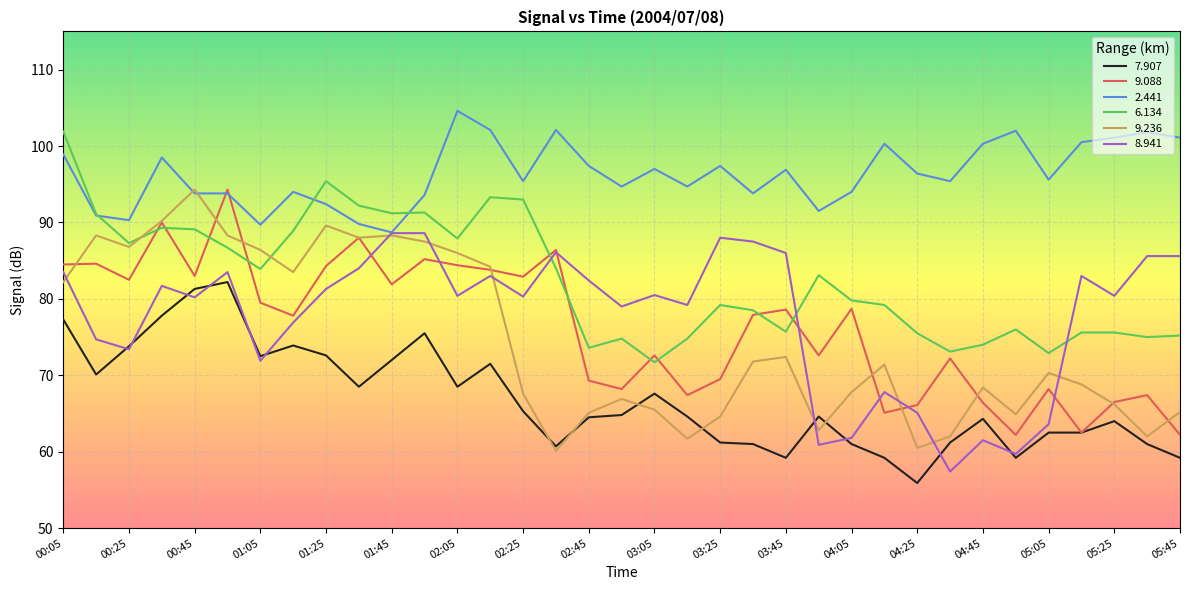

What is the maximum value shown in the chart?

104.6